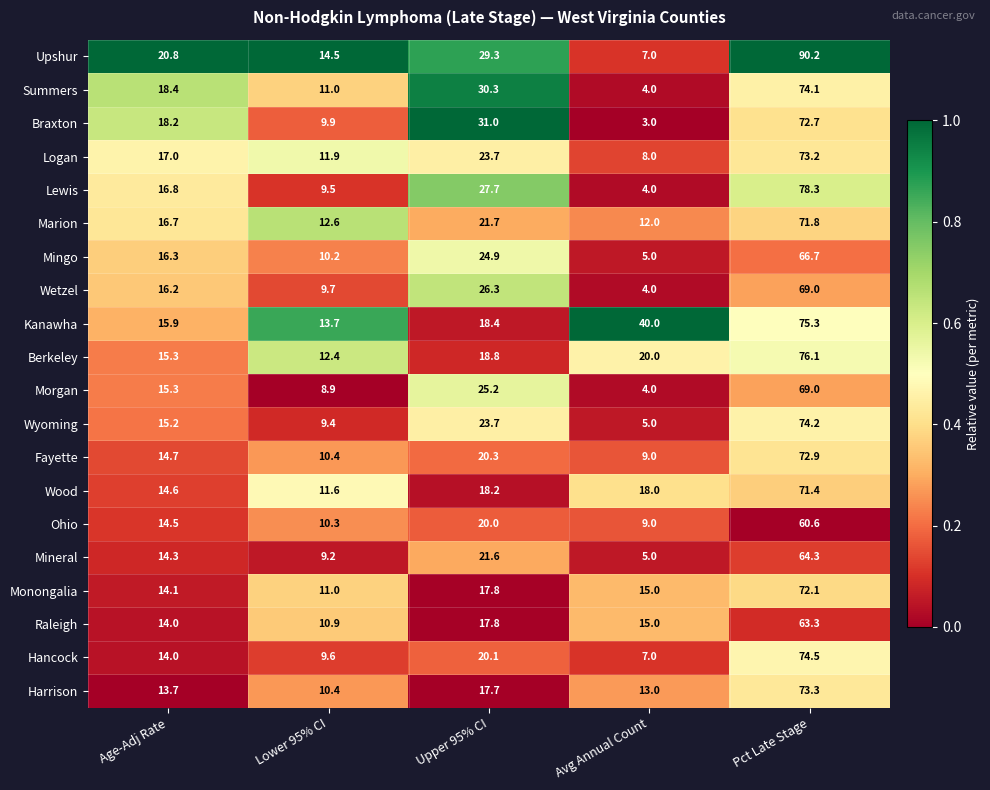

What is the average value of the Mingo series?

24.6